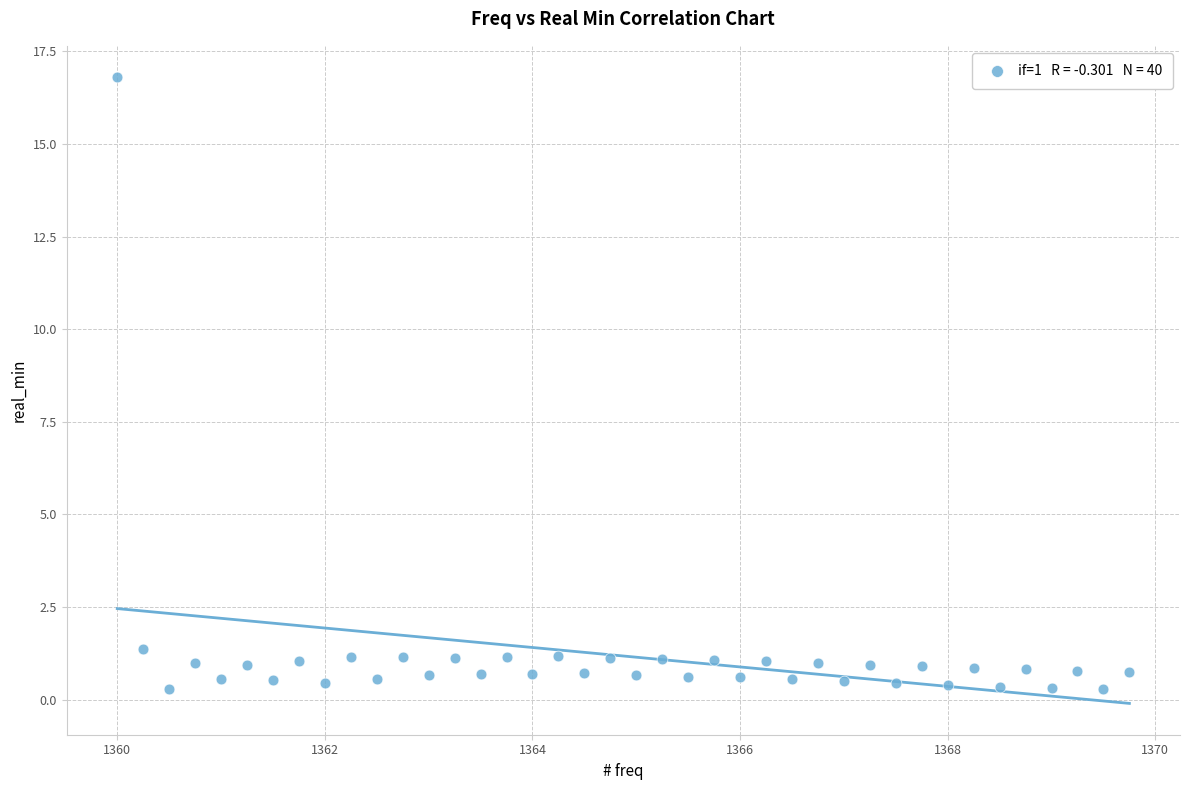

What is the range of Y values (max minus min)?

16.5